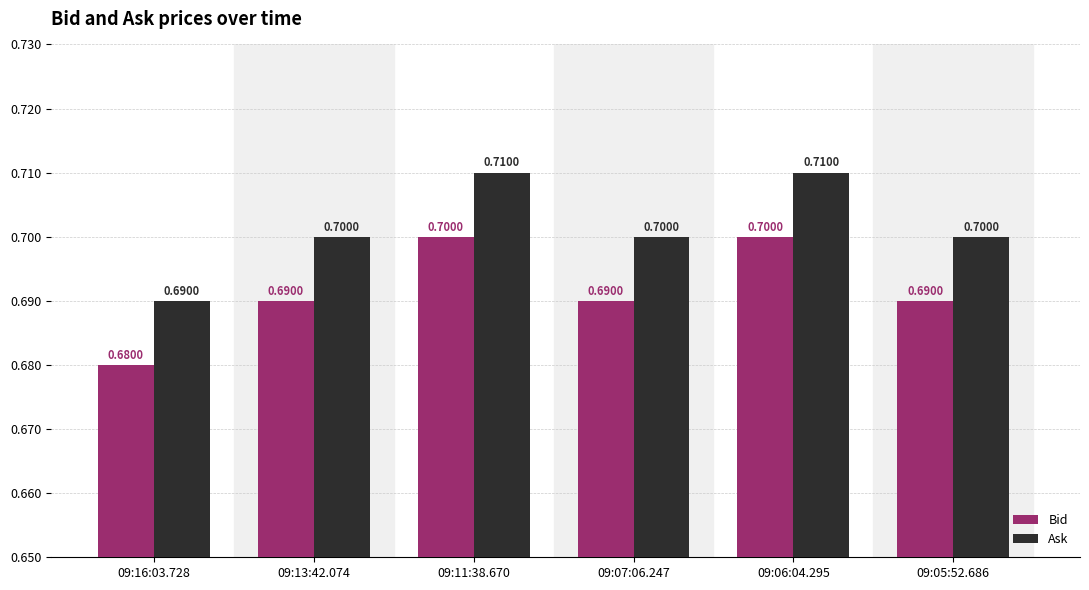

What is the greatest value displayed?

0.7